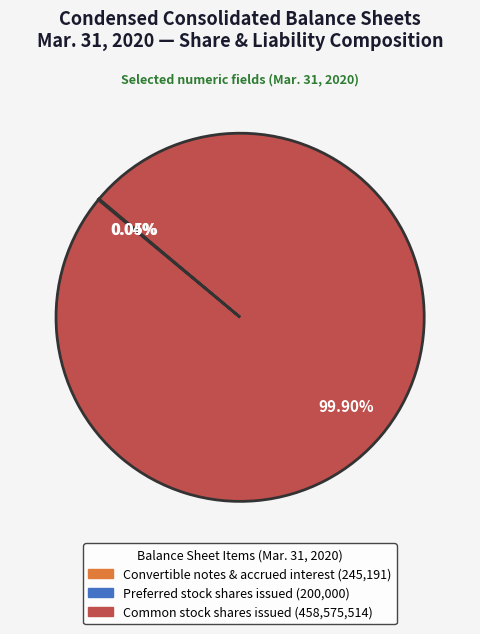

To the nearest percent, what is the difference between the largest and smallest slice percentages?

100%